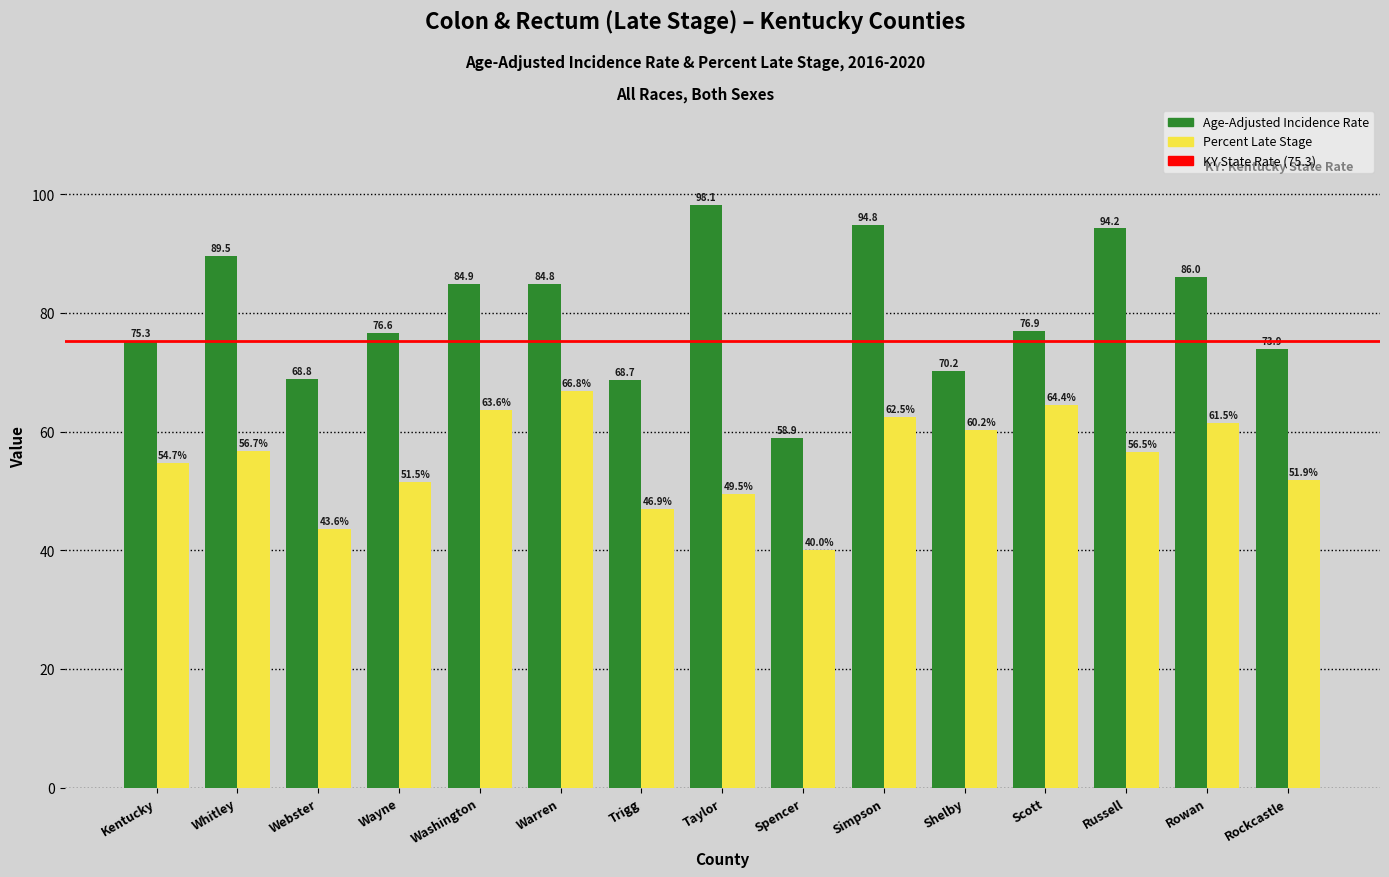

What position from the left is Wayne?

4